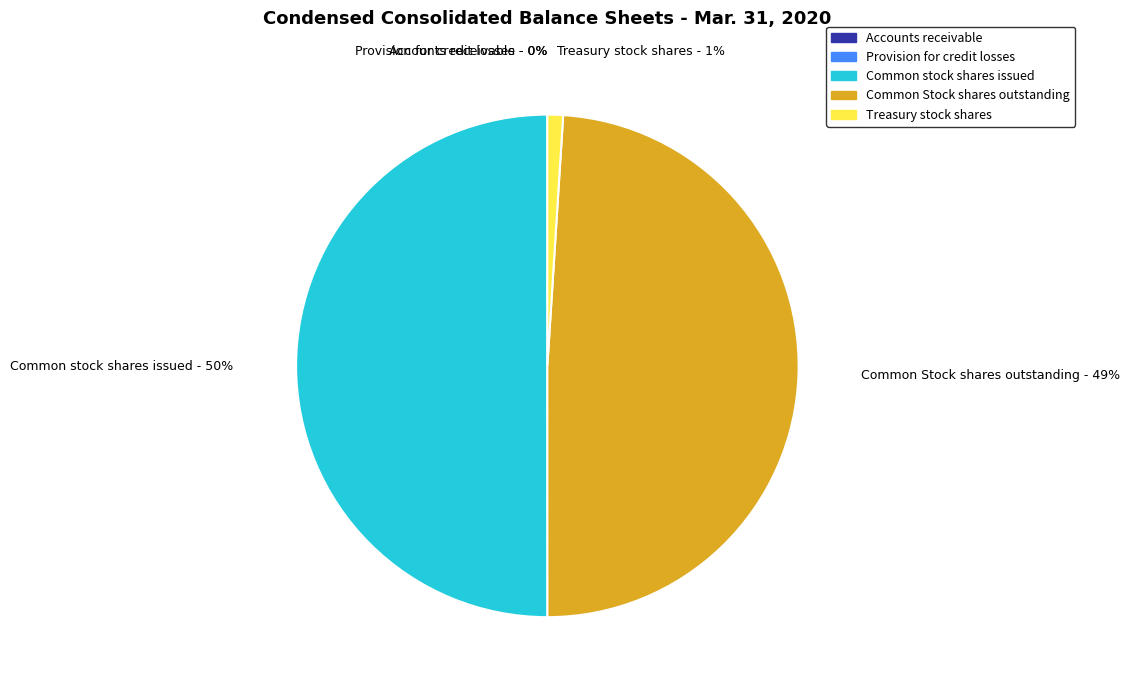

What is the largest slice in the pie chart?

Common stock shares issued